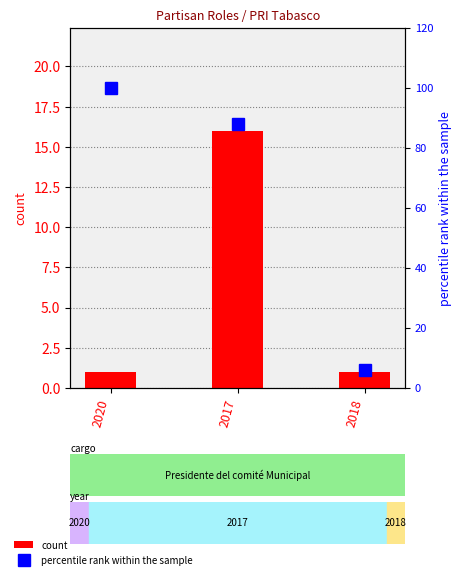

Count the count values in the range 1 to 16.

3